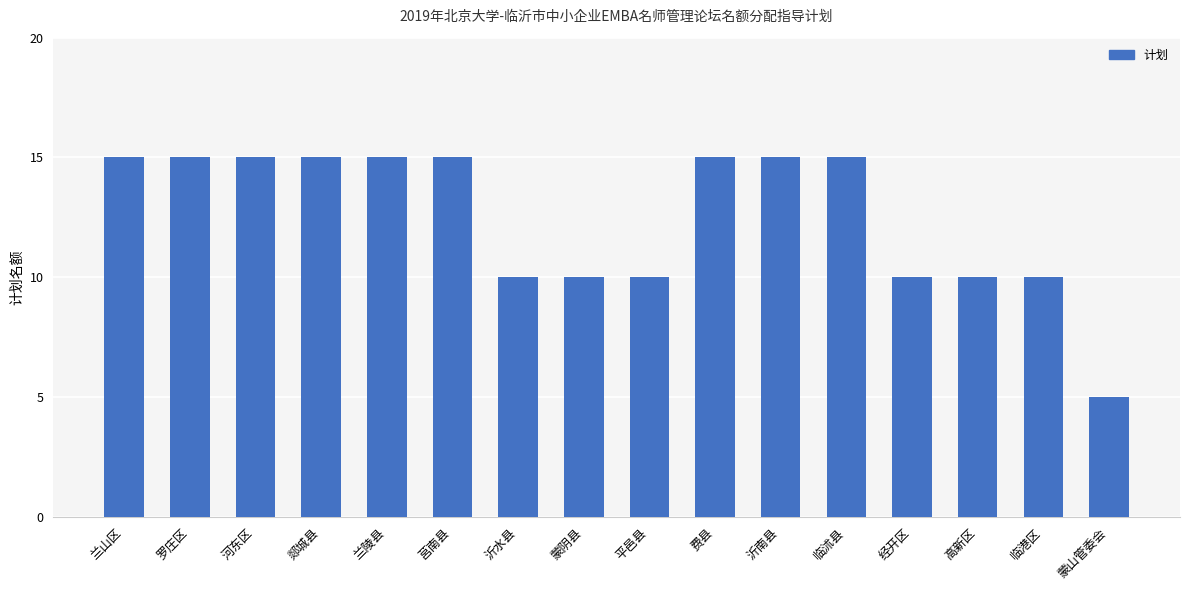

The chart shows a value of 10 at 沂水县. True or false?

True